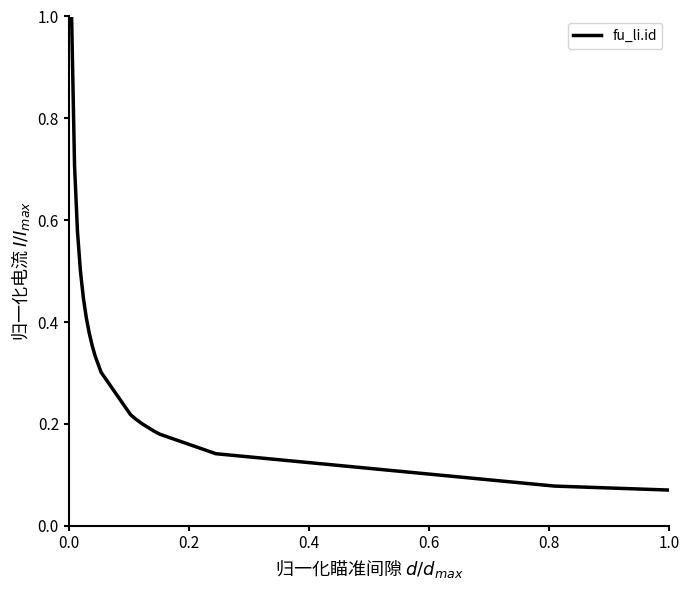

What is the maximum value shown in the chart?

1.0